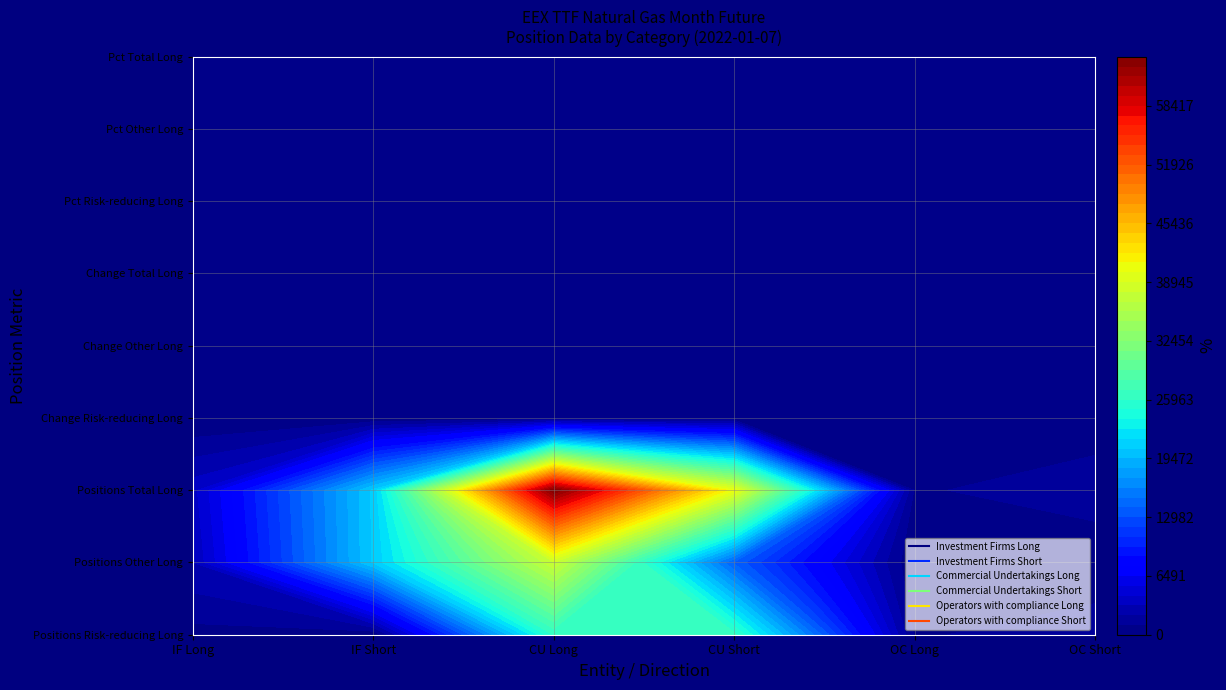

How many data points in Operators with compliance Long are above 1?

6